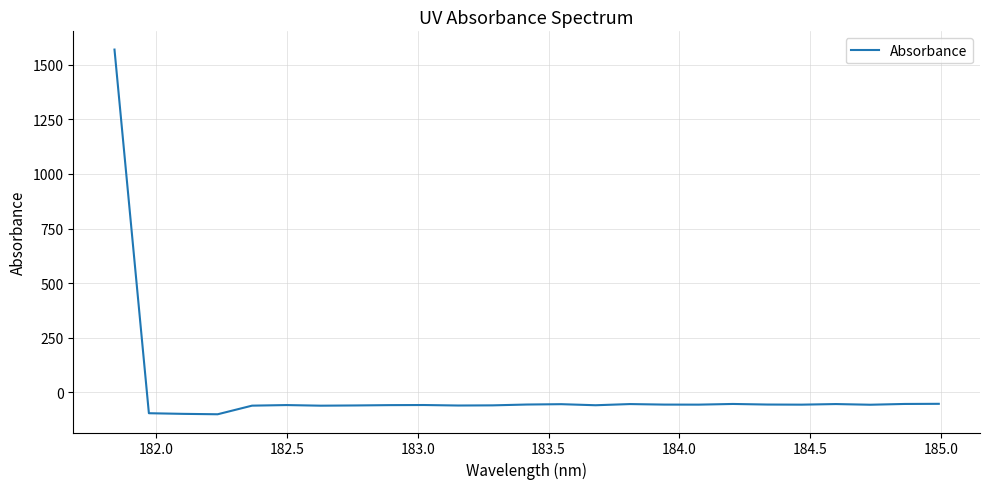

What is the difference between the maximum and minimum values?

1668.8